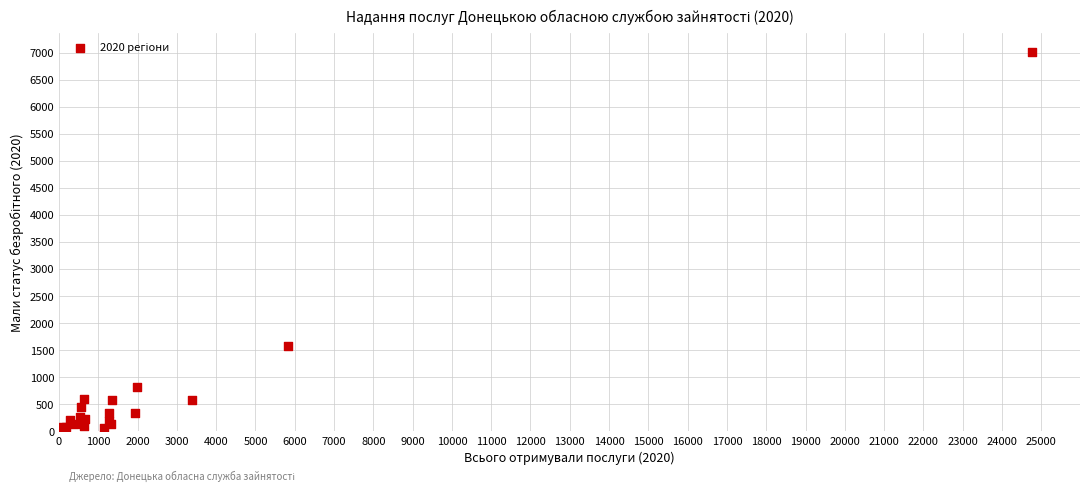

What Y value in the scatter plot is closest to 3525?

1571